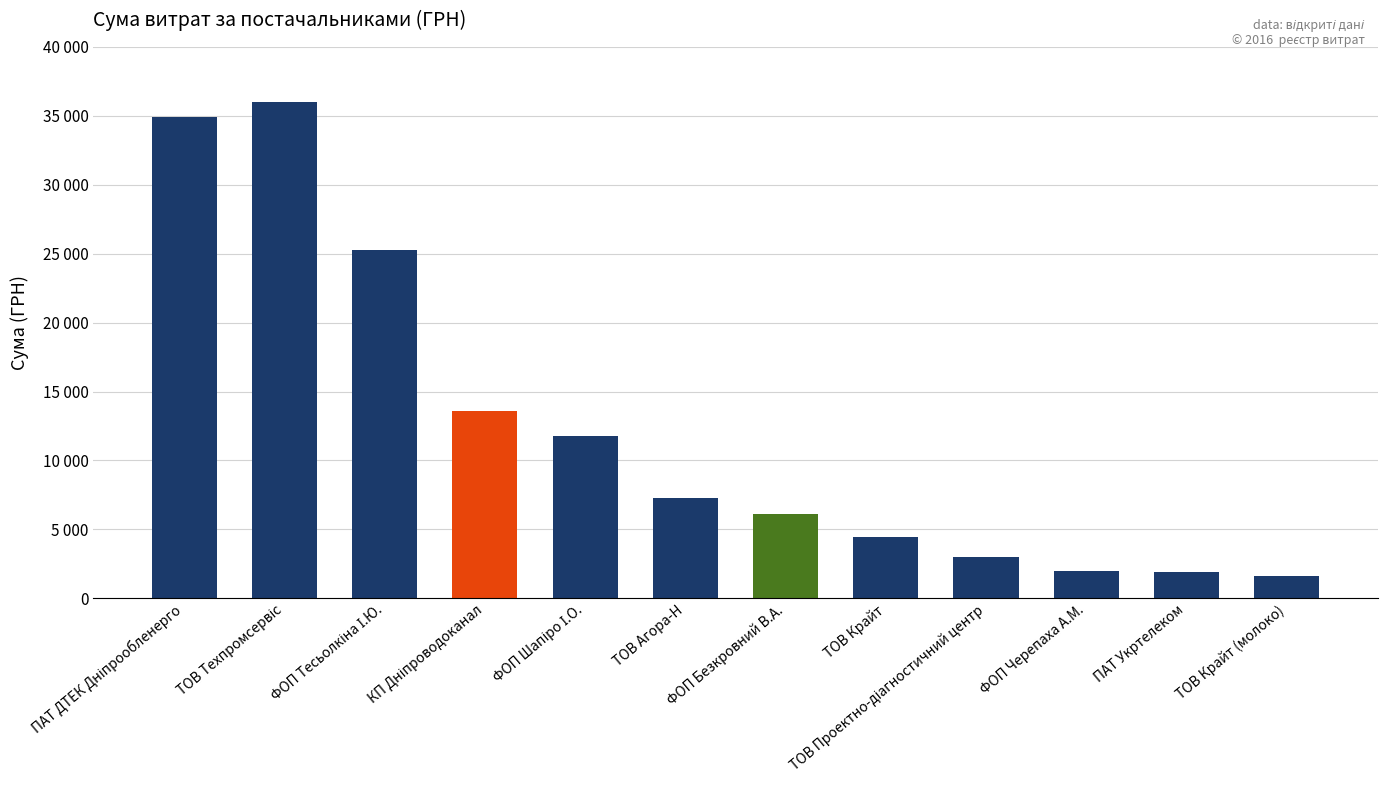

Rank the categories by value from highest to lowest.

ТОВ Техпромсервіс, ПАТ ДТЕК Дніпрообленерго, ФОП Тесьолкіна І.Ю., КП Дніпроводоканал, ФОП Шапіро І.О., ТОВ Агора-Н, ФОП Безкровний В.А., ТОВ Крайт, ТОВ Проектно-діагностичний центр, ФОП Черепаха А.М., ПАТ Укртелеком, ТОВ Крайт (молоко)